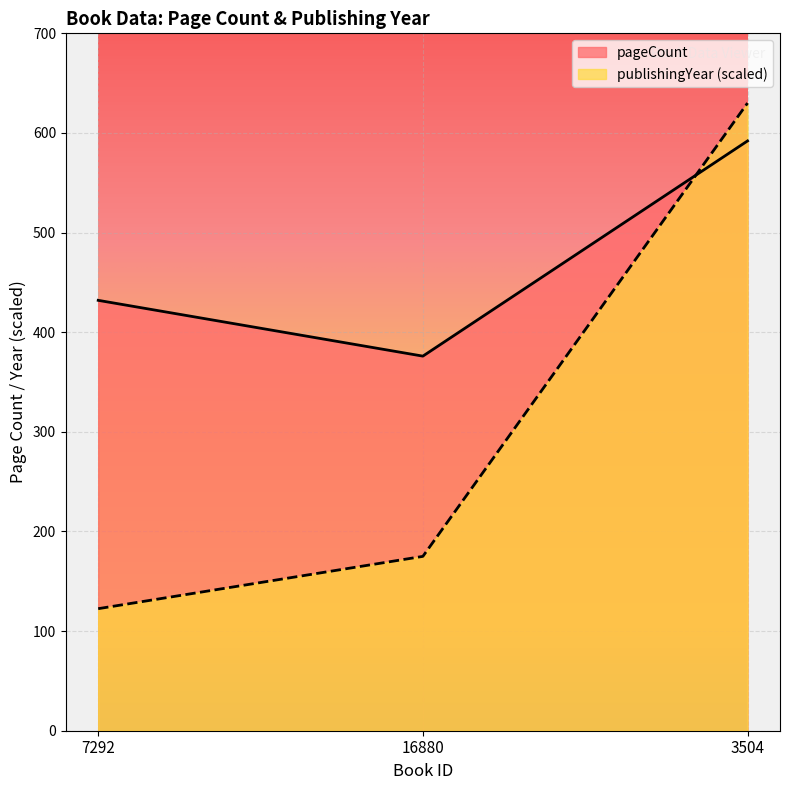

Where is pageCount nearest to the value 484?

7292